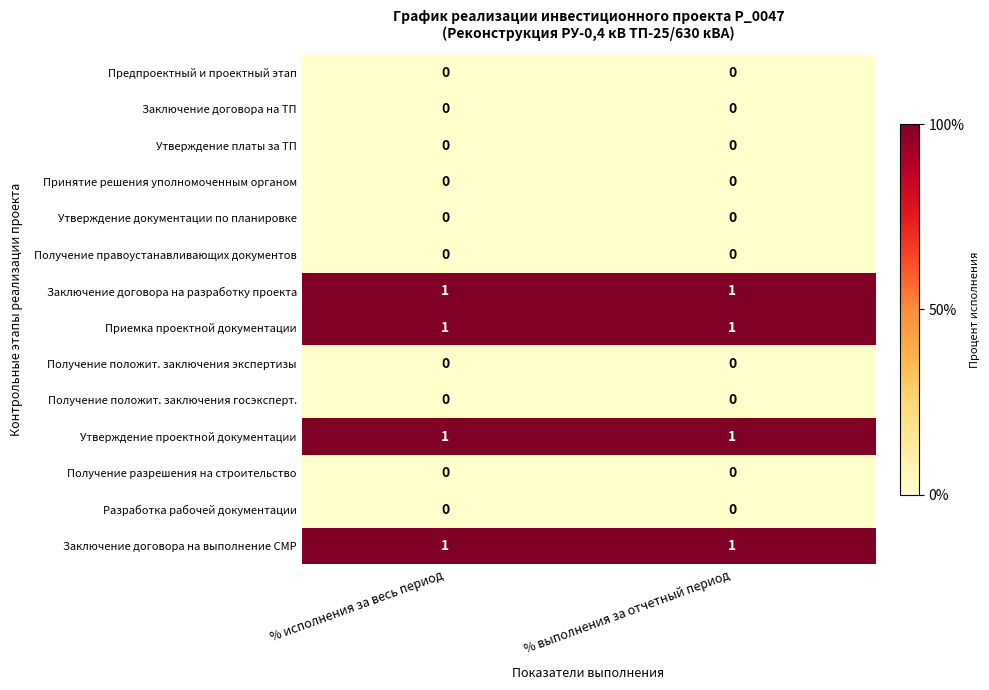

What is the total value across all series at % выполнения за отчетный период?

4